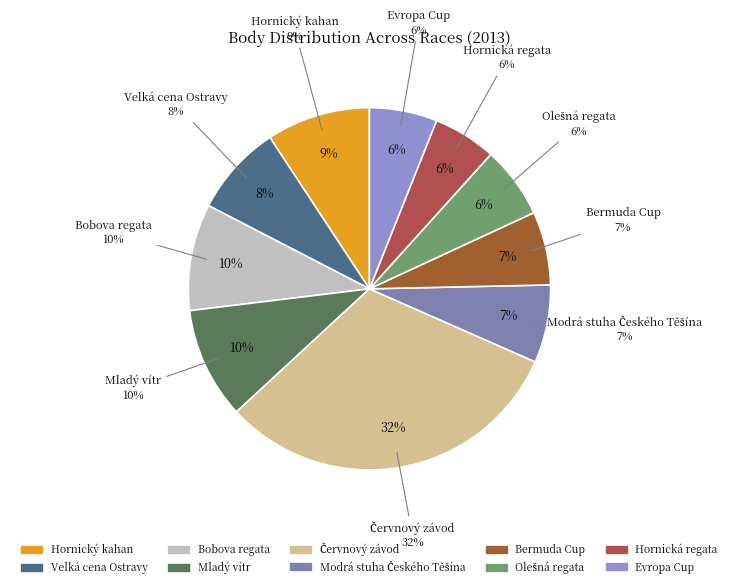

The Modrá stuha Českého Těšína slice represents 16% of the pie. True or false?

False